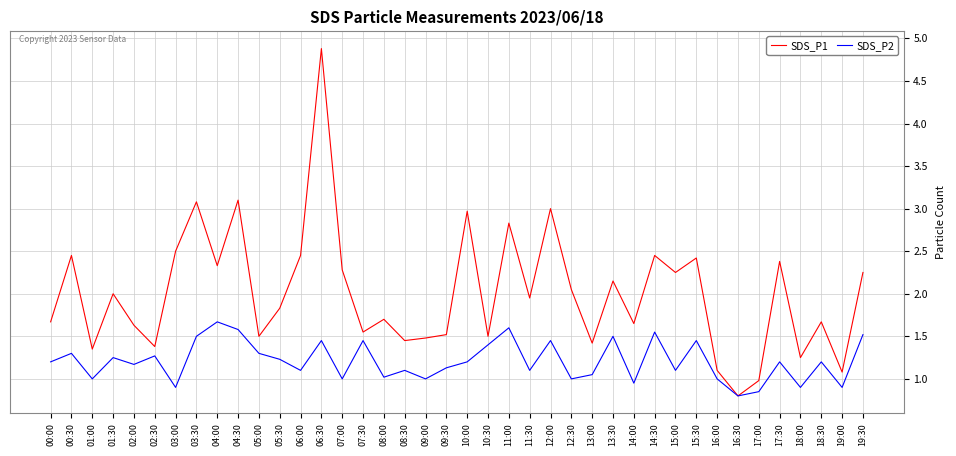

Which series has the largest range (max minus min)?

SDS_P1